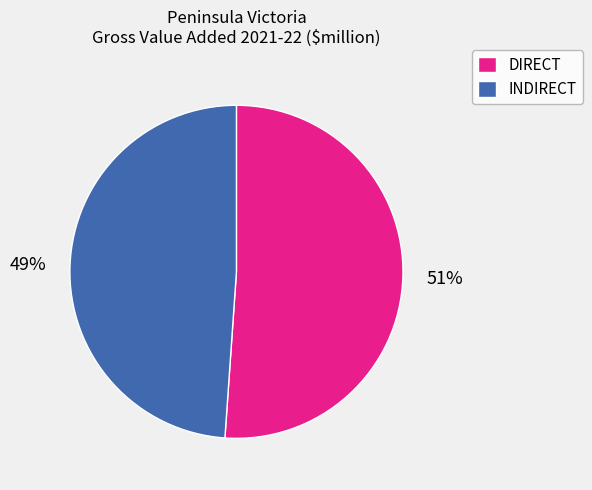

Do DIRECT and INDIRECT together represent more than half of the pie?

Yes